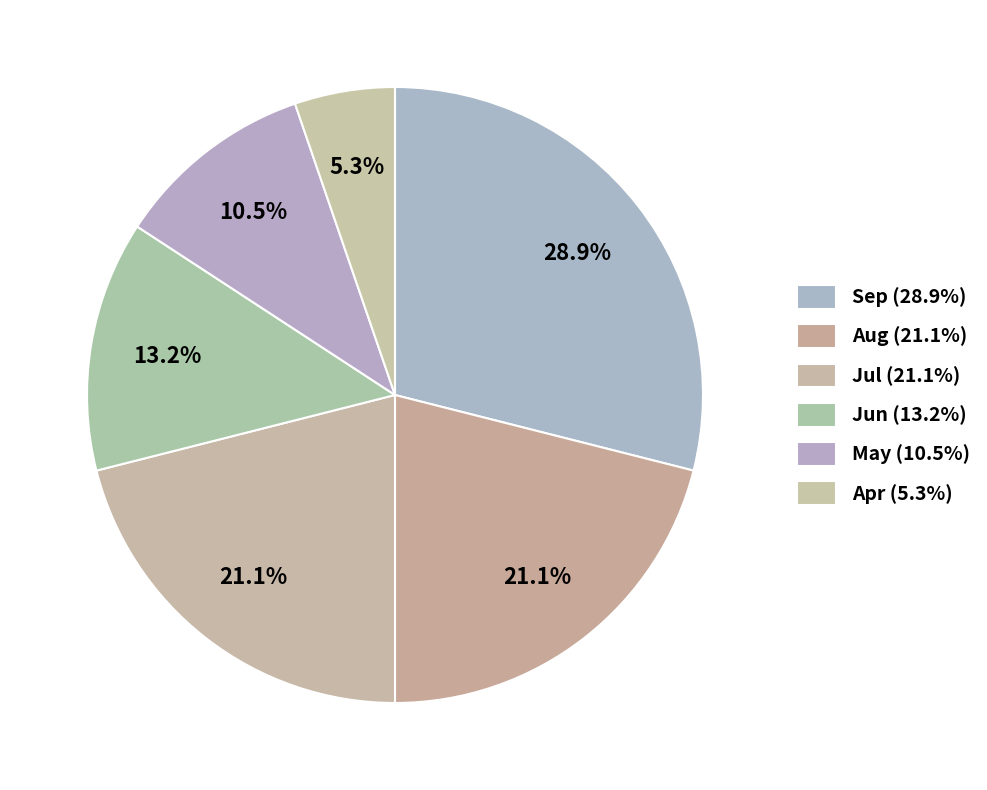

What percentage is the Jul slice, to the nearest percent?

21%